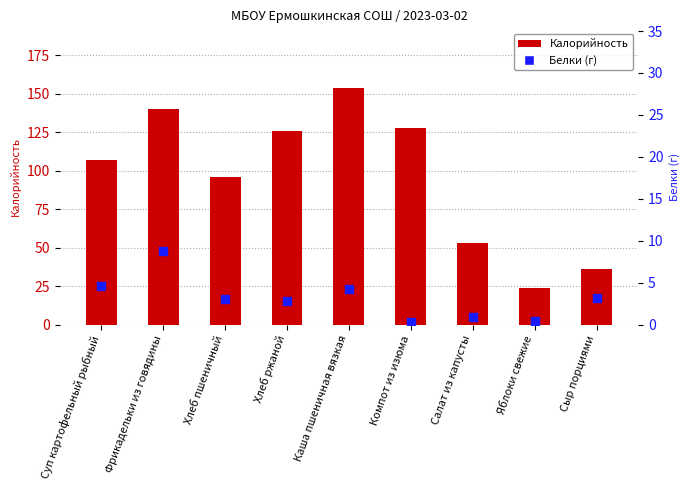

Which series reaches the maximum Y coordinate?

Калорийность